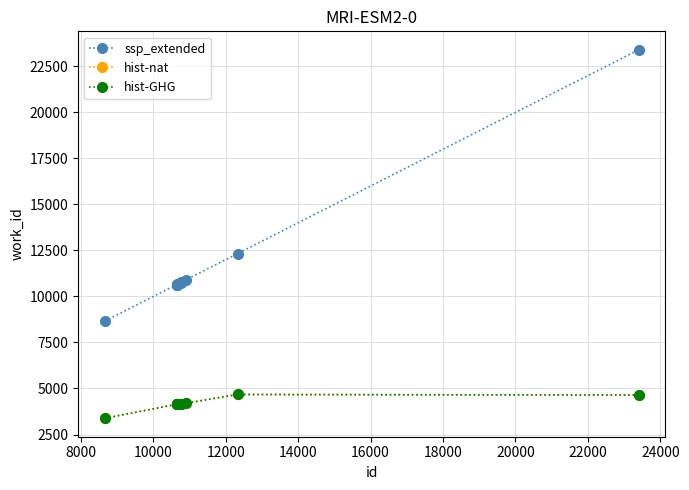

Does the chart have visible grid lines?

Yes